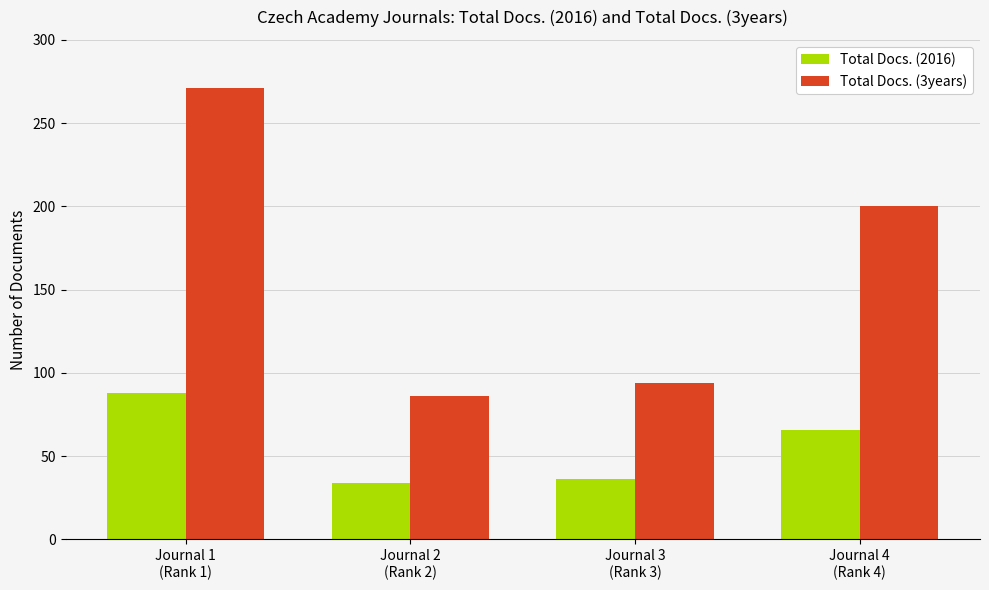

List the series in order of their peak value, highest first.

Total Docs. (3years), Total Docs. (2016)